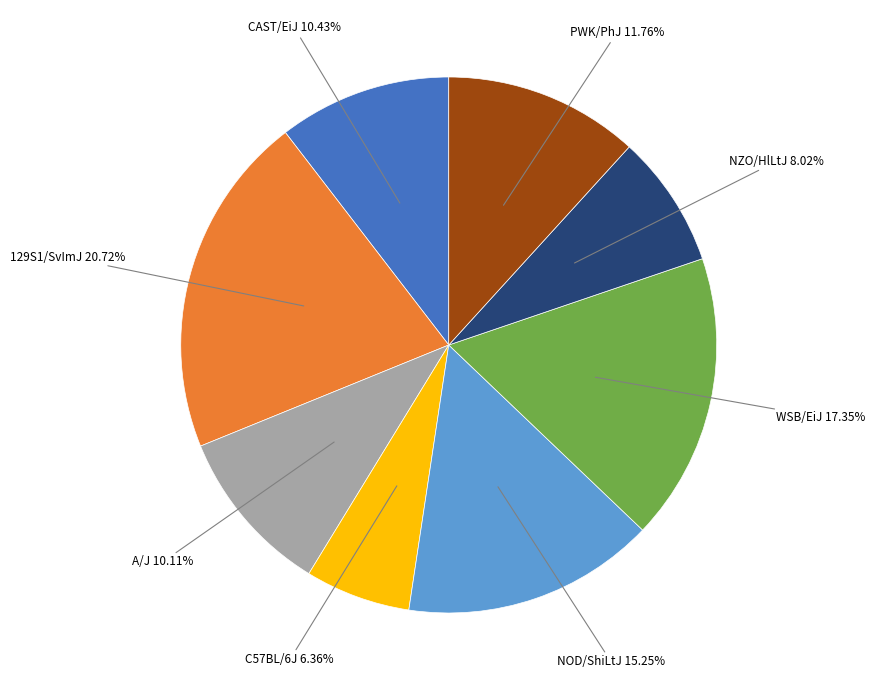

Is it true that NZO/HlLtJ is 1% of the pie?

False